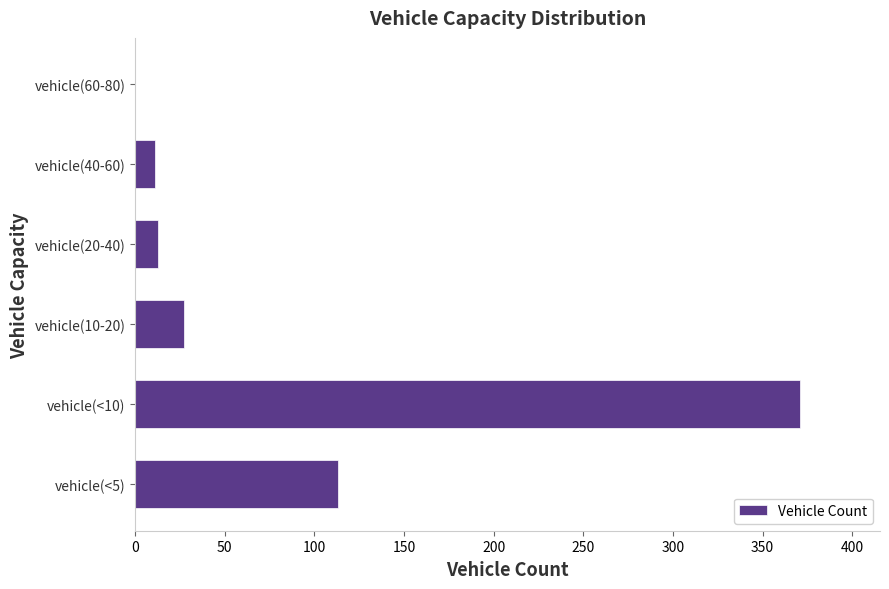

Does the chart contain stacked bars?

No